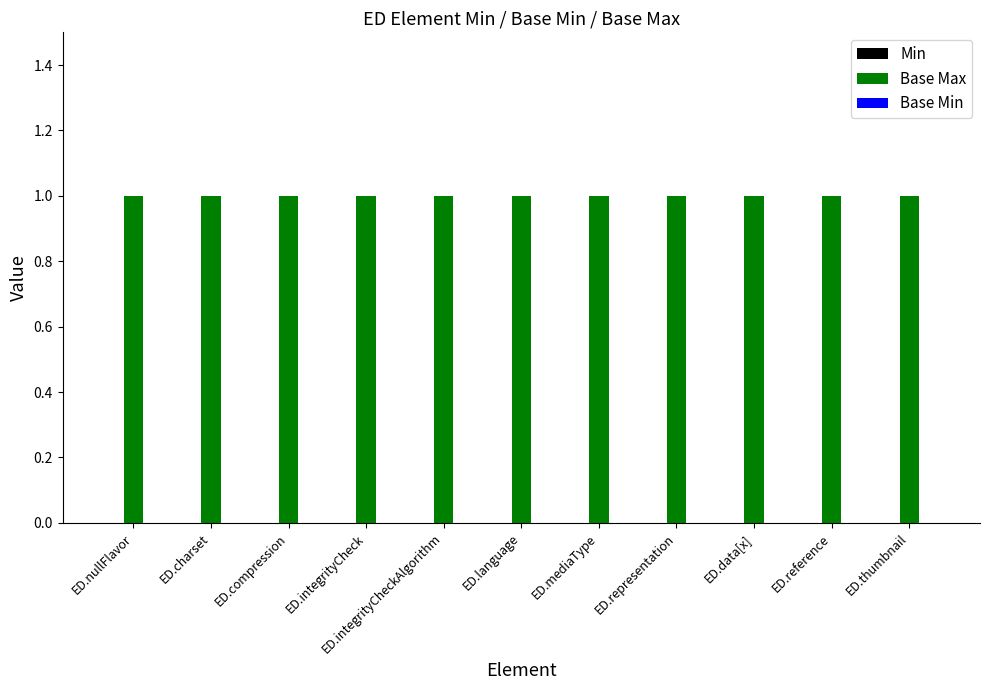

True or false: Min has a value of 0 at ED.integrityCheck.

True